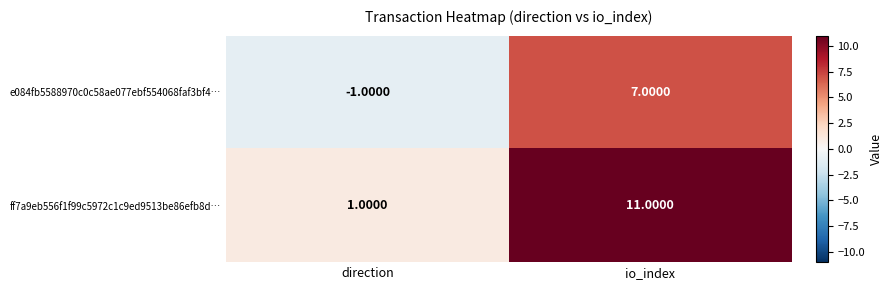

List the series in order of their overall mean, lowest first.

e084fb5588970c0c58ae077ebf554068faf3bf4…, ff7a9eb556f1f99c5972c1c9ed9513be86efb8d…